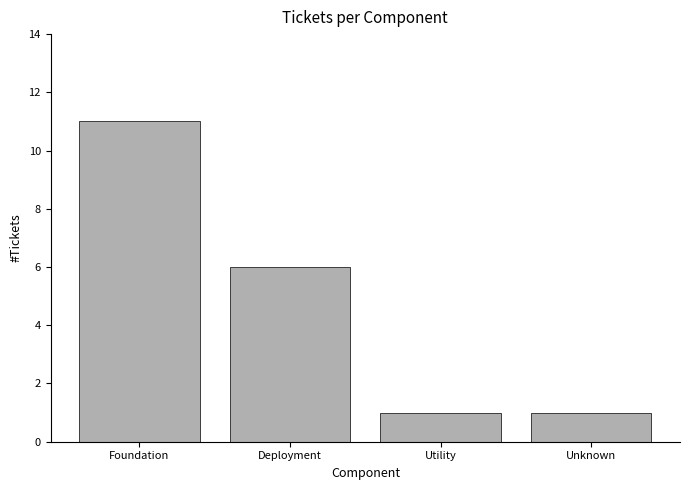

What is the label of the 1st bar from the left?

Foundation